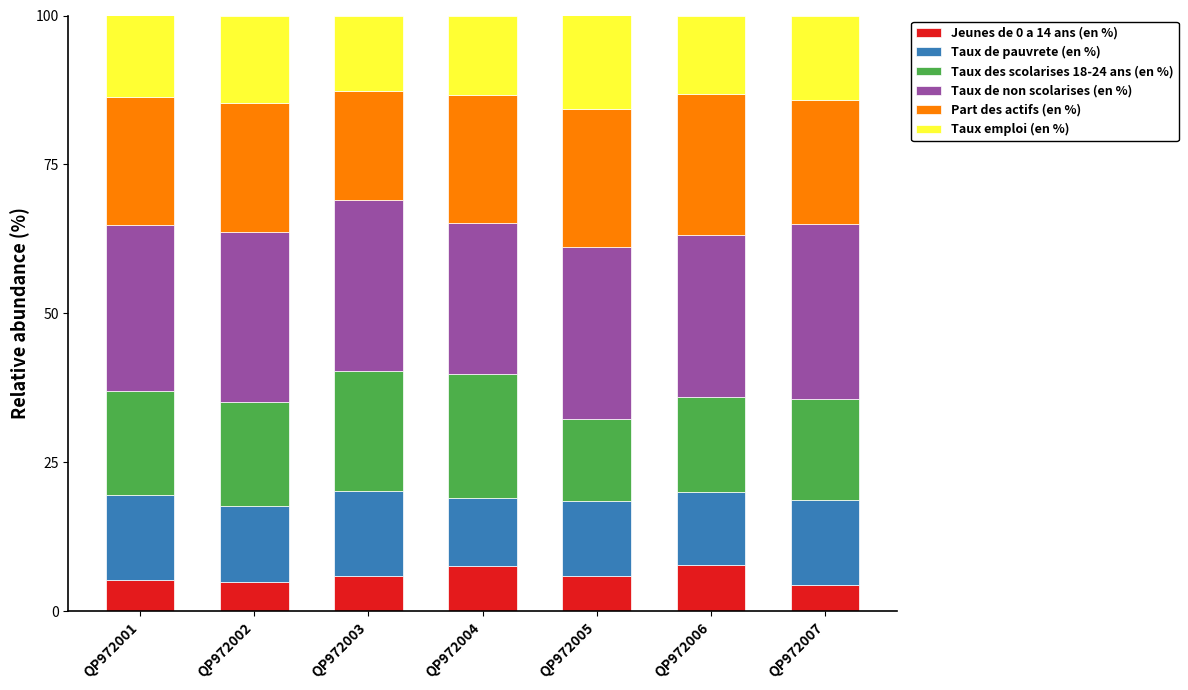

The value of Jeunes de 0 a 14 ans (en %) at QP972005 is 5.9. True or false?

True